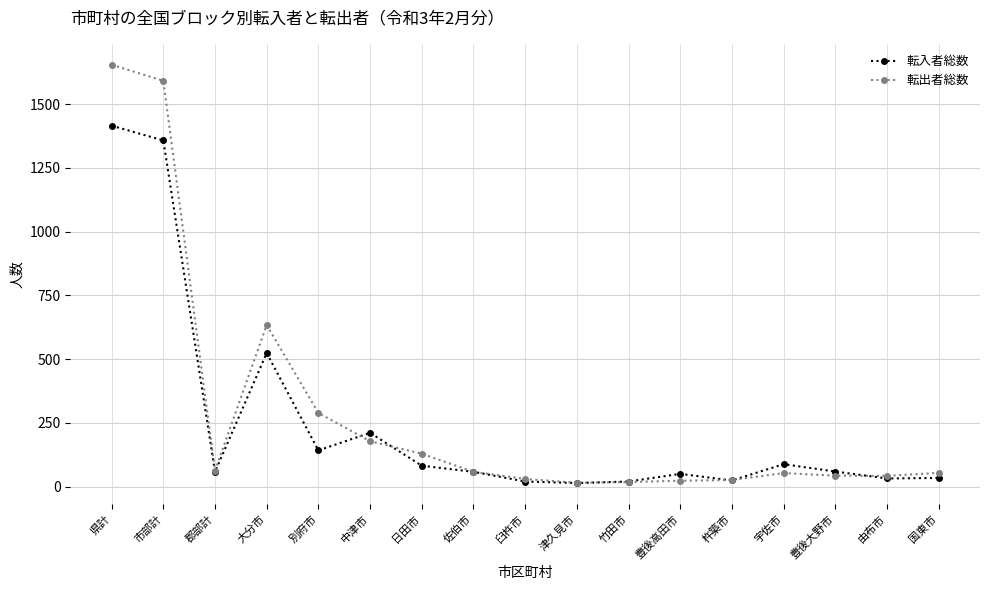

At which category is the sum across all series the highest?

県計